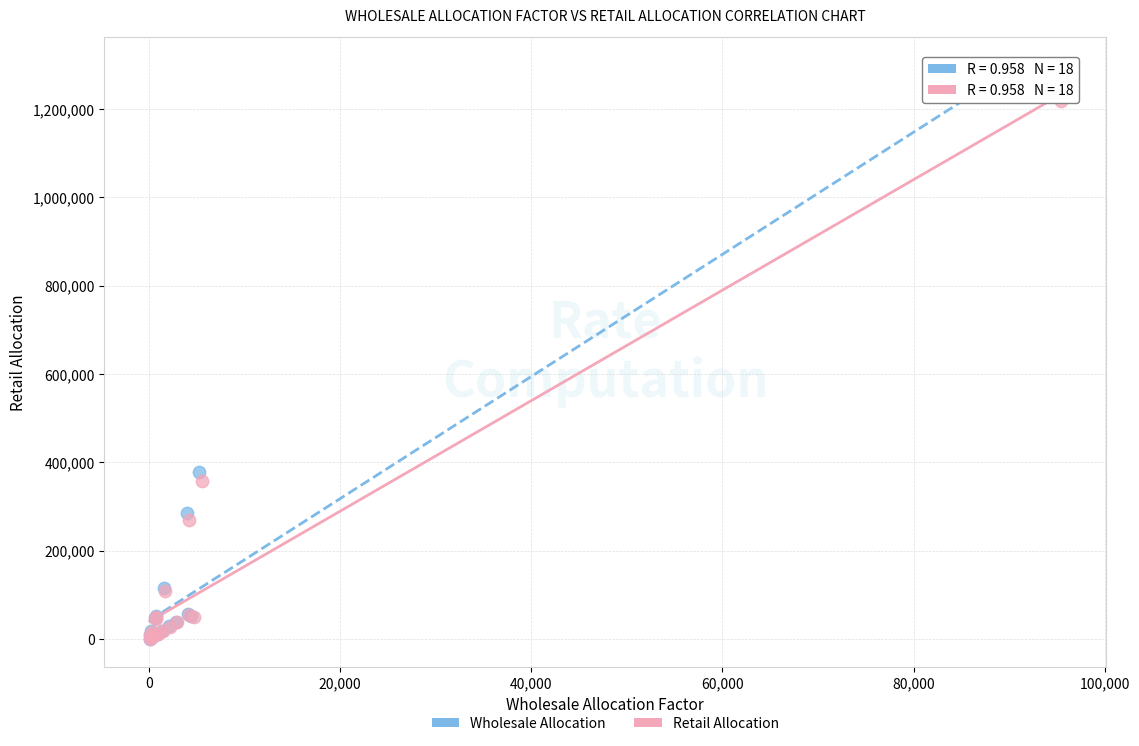

Which series has the largest Y range (max minus min)?

Wholesale Allocation